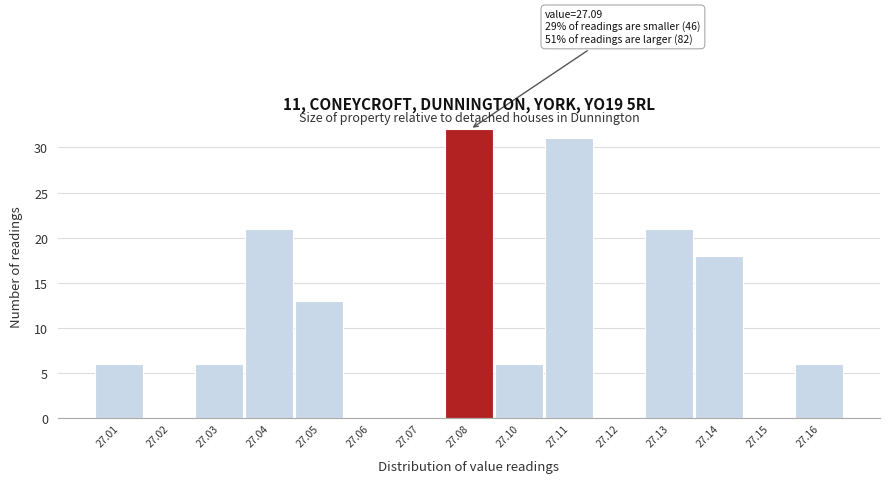

Reading right to left, transcribe all the data shown in this chart.

27.16=6	27.15=0	27.14=18	27.13=21	27.12=0	27.11=31	27.10=6	27.08=32	27.07=0	27.06=0	27.05=13	27.04=21	27.03=6	27.02=0	27.01=6